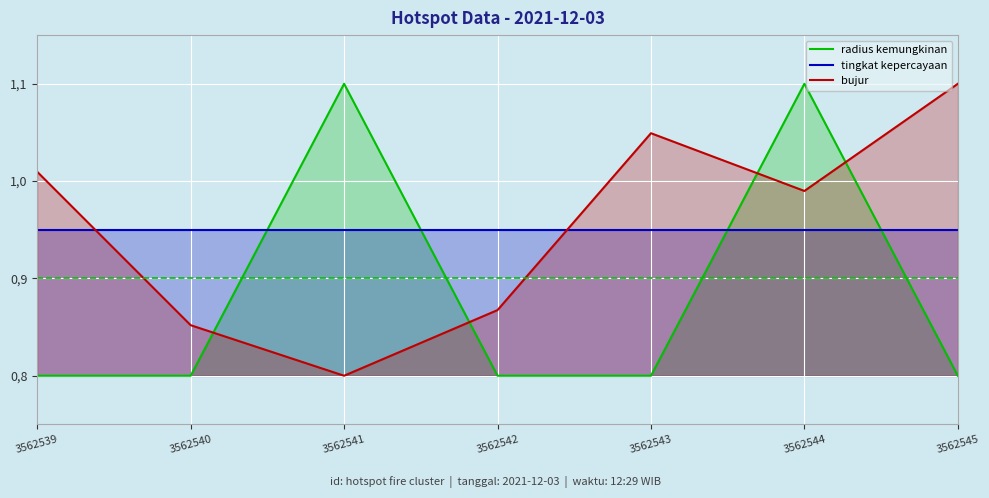

At which label does radius kemungkinan reach its peak?

3562541